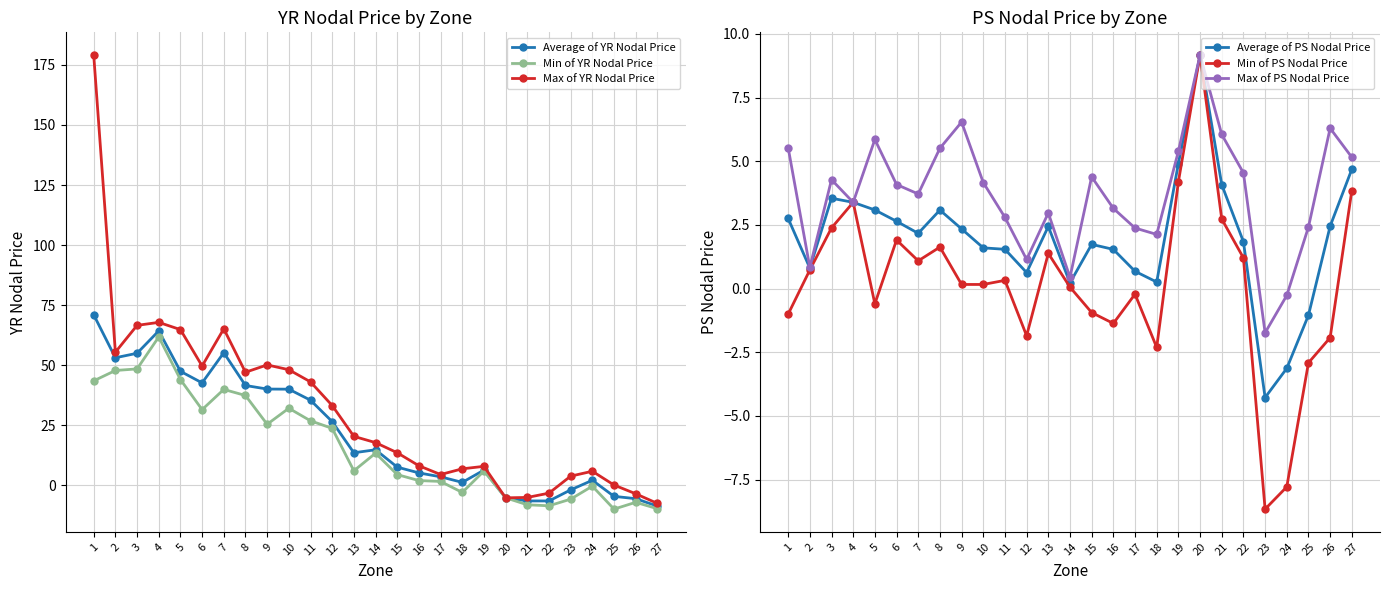

True or false: Average of PS Nodal Price has more than 1 points higher than both neighbors.

True